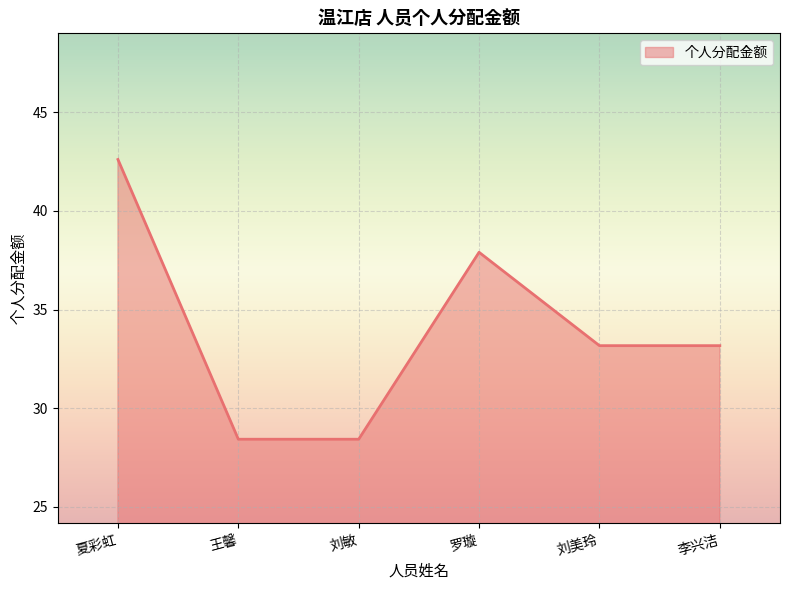

Approximately how many times larger is the value at 刘敏 compared to 李兴洁?

0.9